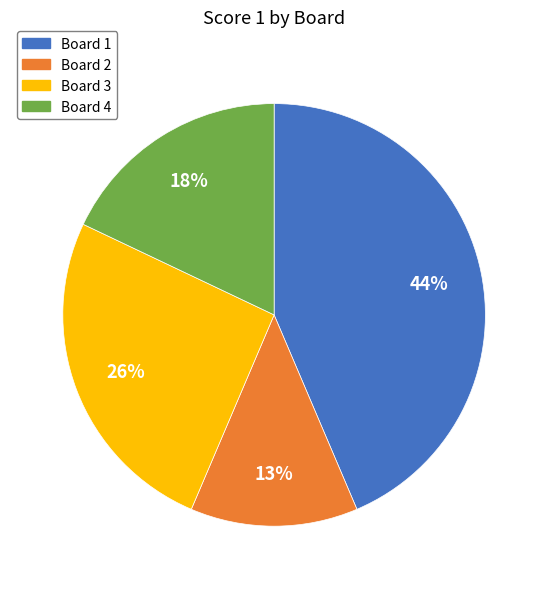

Does any single category account for the majority?

No